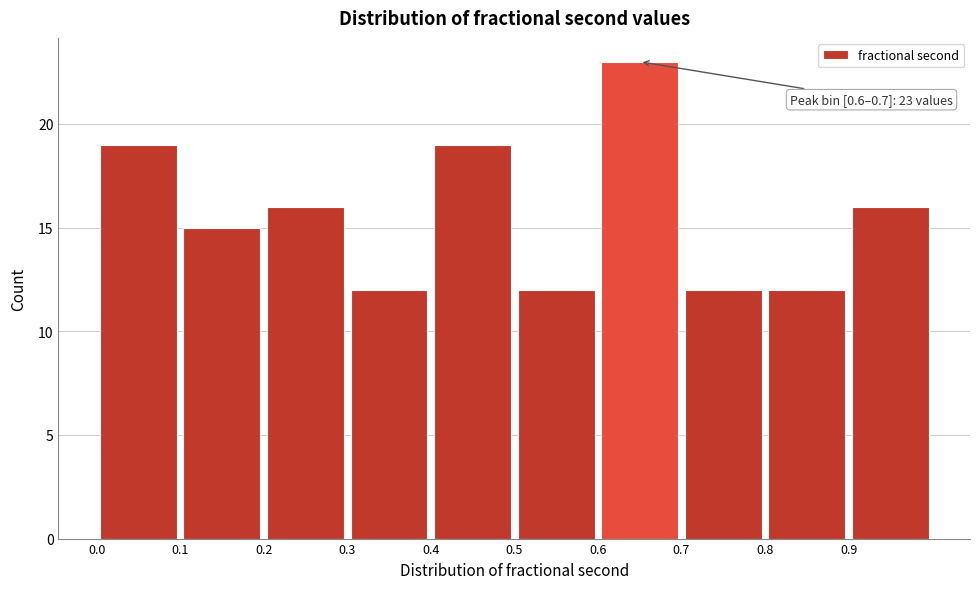

Over which range of the x-axis is the bar tallest?

0.6 to 0.7